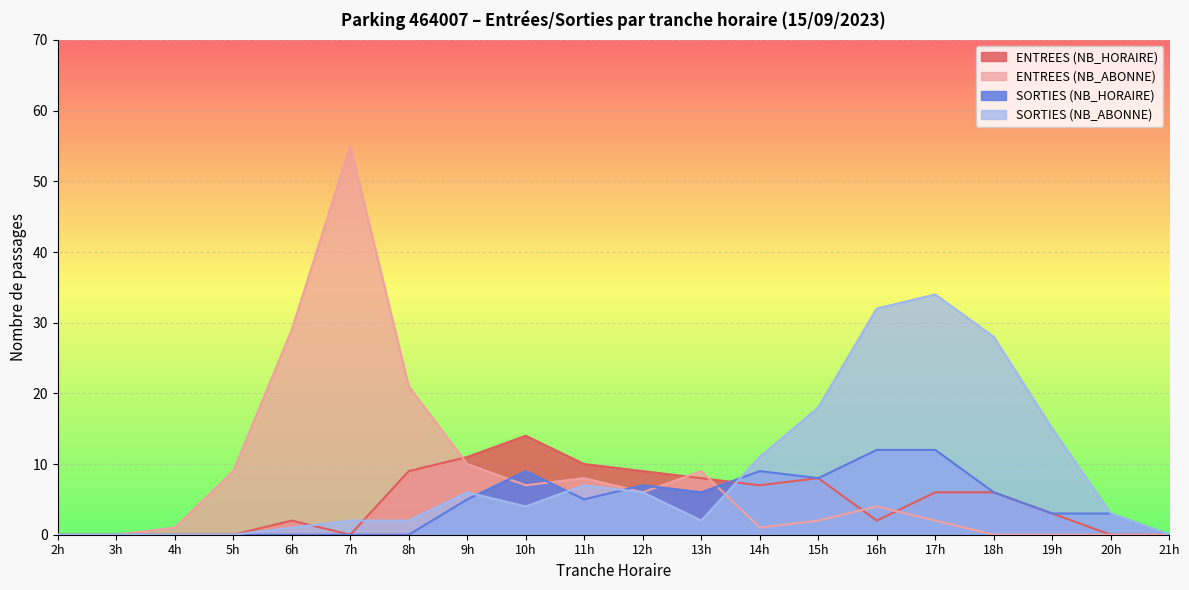

How many categories are shown in the chart?

20